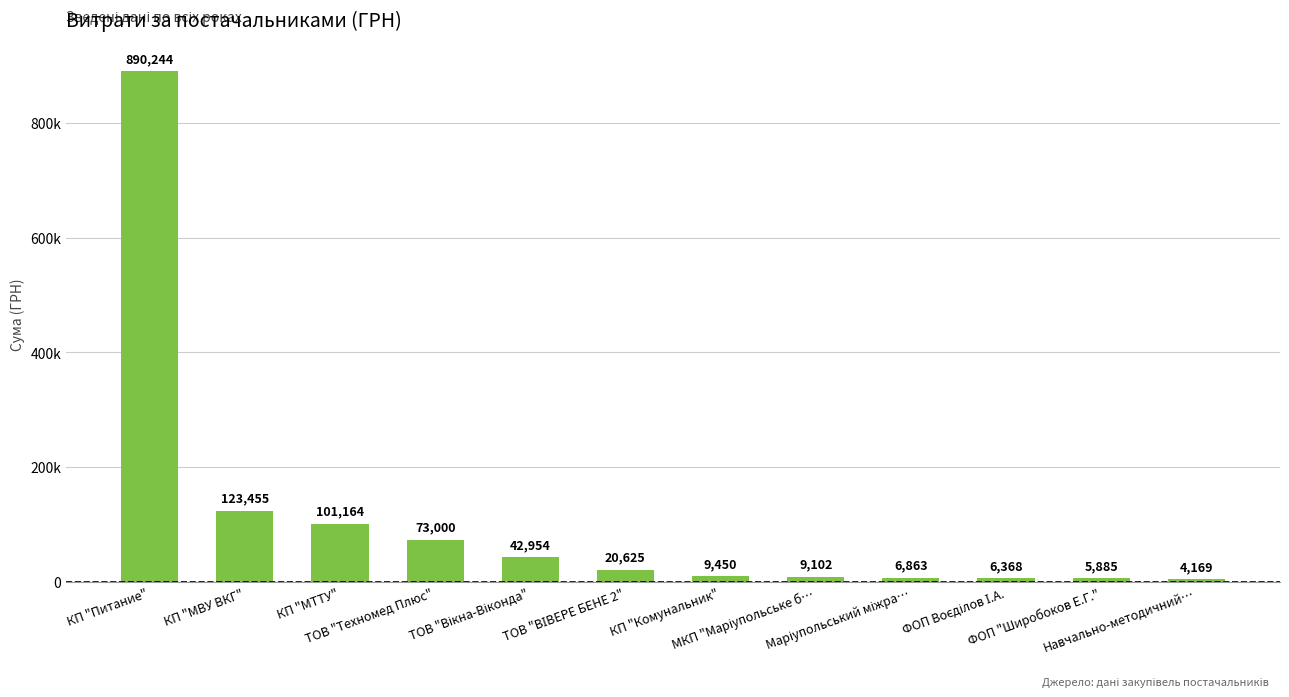

What is the value of the 3rd bar from the left?

101164.0